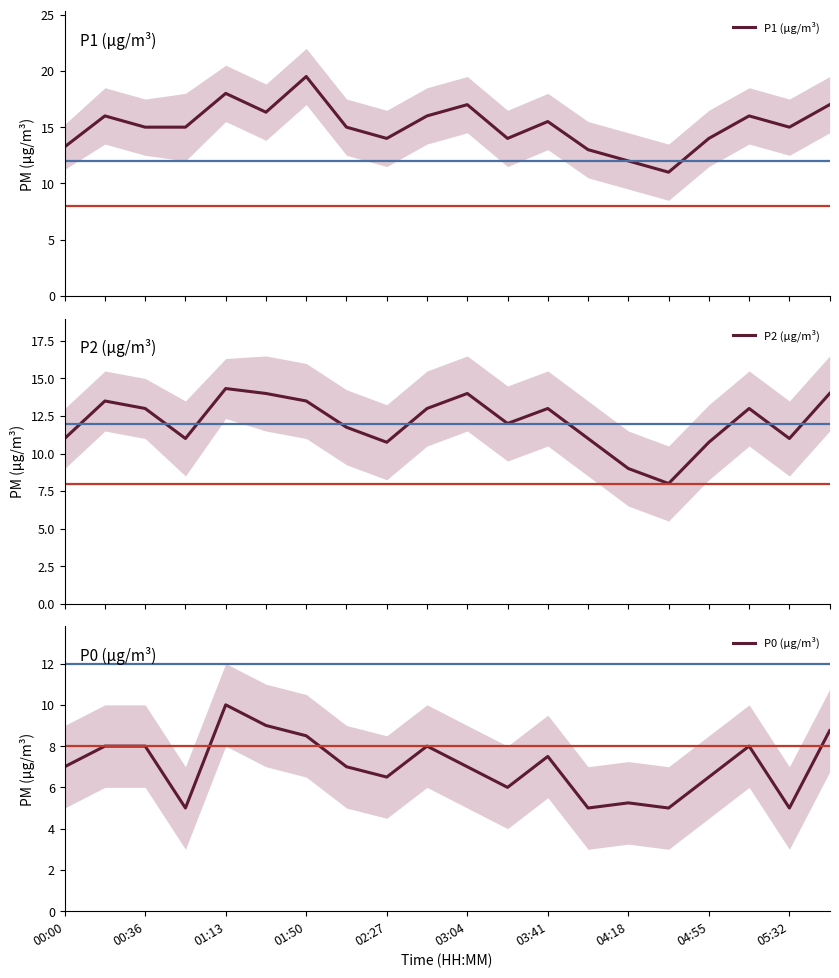

How many interior local valleys does the P1 (μg/m³) series have?

5